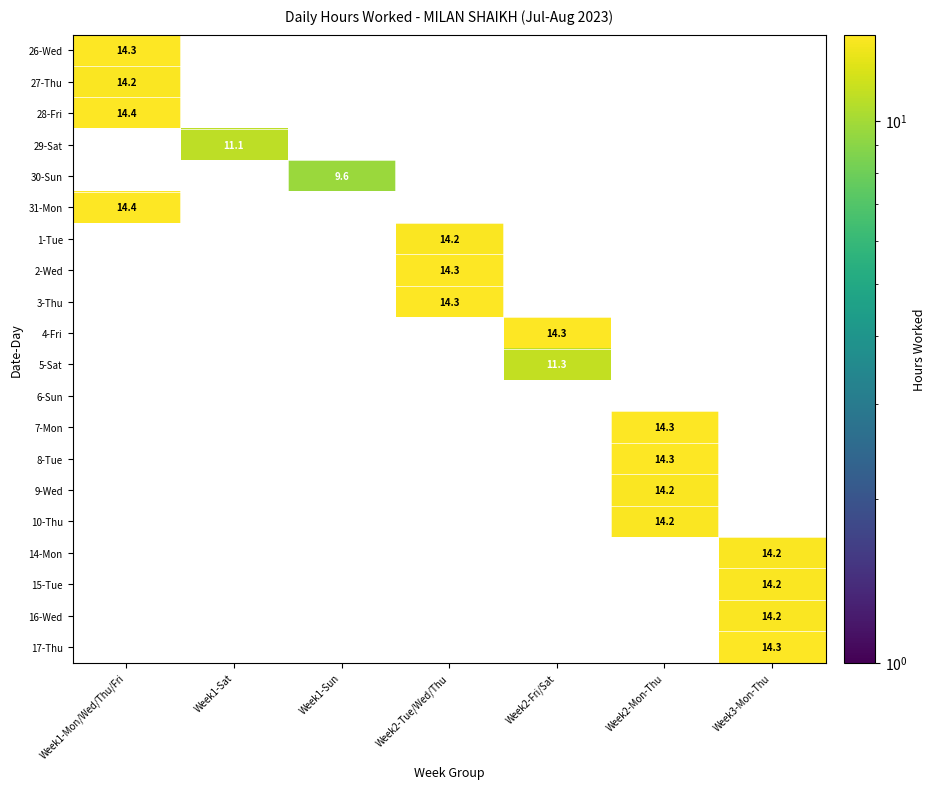

The 6-Sun series shows 0.0 at Week1-Sat. True or false?

True